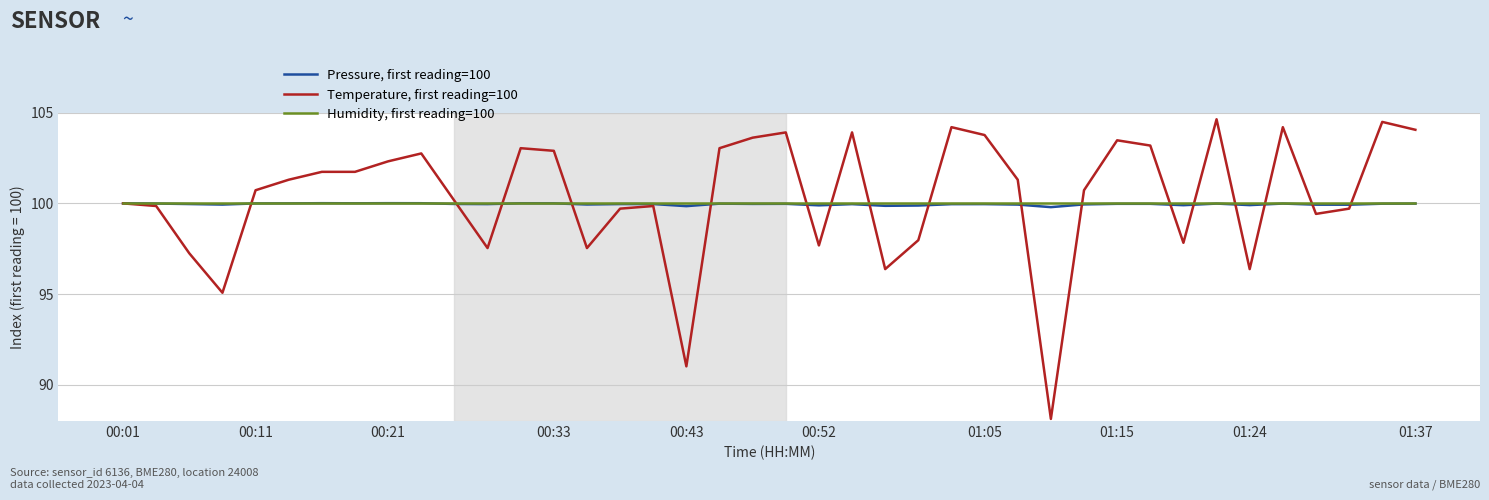

List the series in order of their peak value, lowest first.

Humidity, first reading=100, Pressure, first reading=100, Temperature, first reading=100